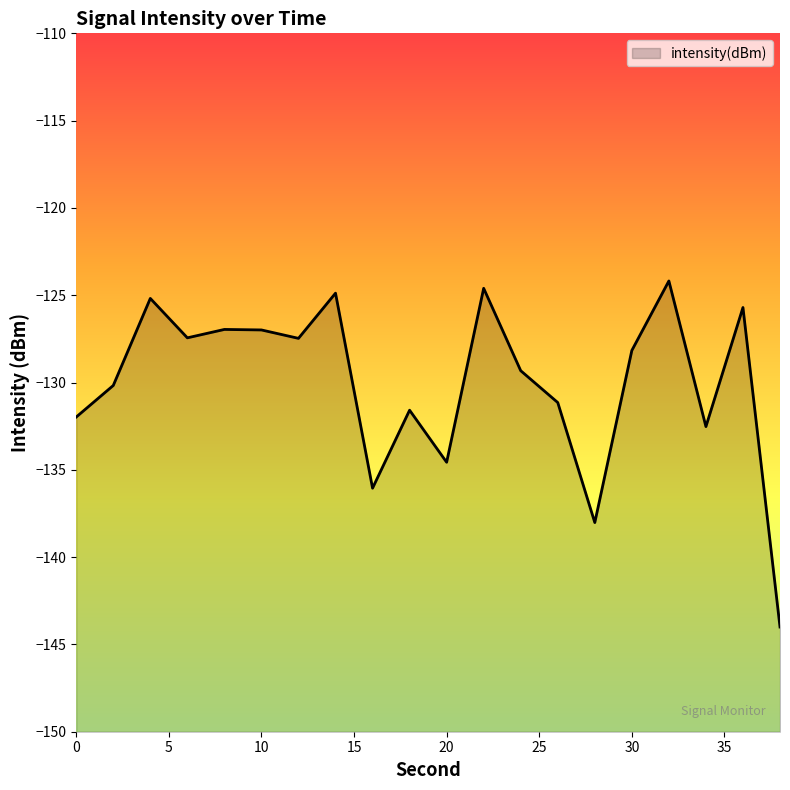

Is it true that the value at 6 is -34.7?

False